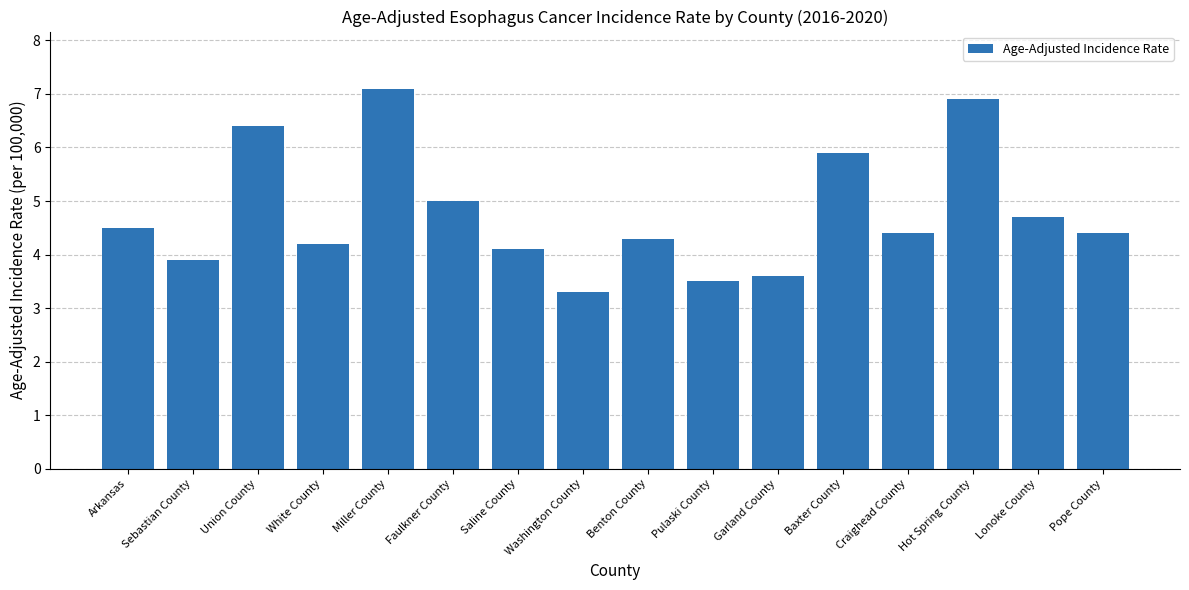

Count the number of data series in this chart.

1